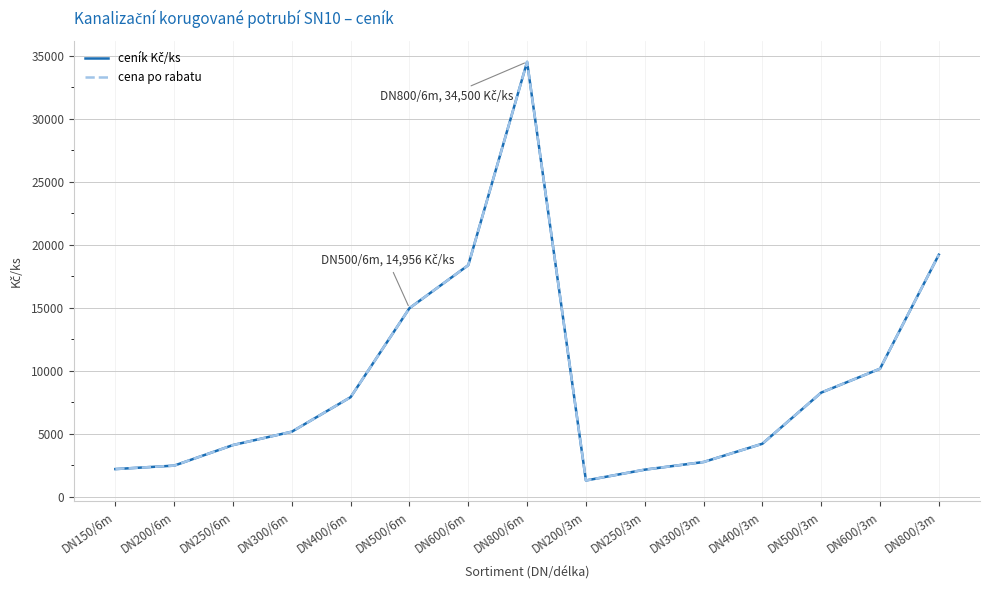

At which category is the sum across all series the highest?

DN800/6m